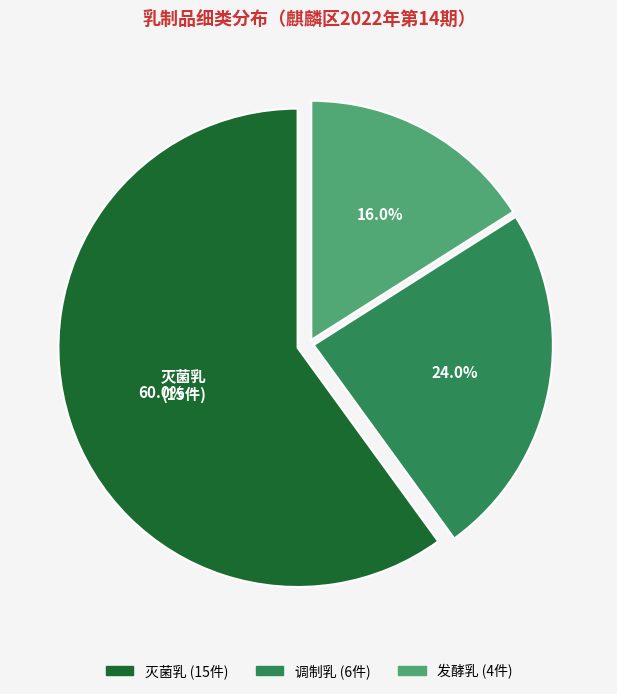

What portion of the pie excludes 发酵乳?

84.0%